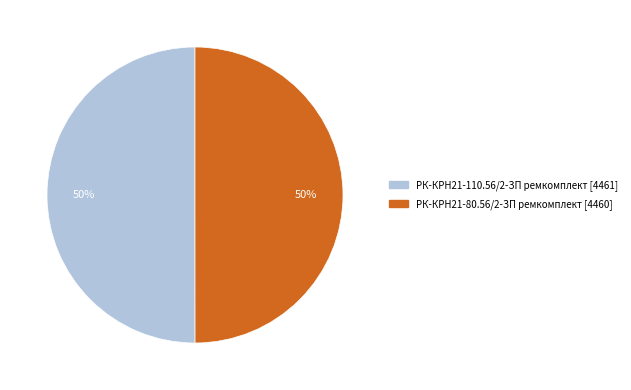

Approximately how many times larger is the value at РК-КРН21-110.56/2-ЗП ремкомплект compared to РК-КРН21-80.56/2-ЗП ремкомплект?

1.0